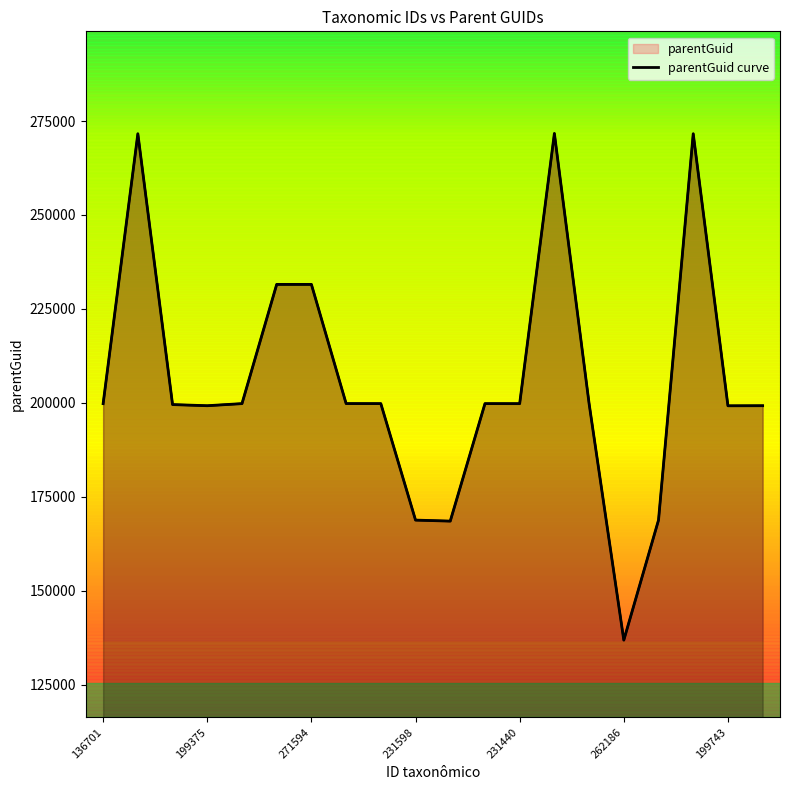

What is the sum of all values?

4117148